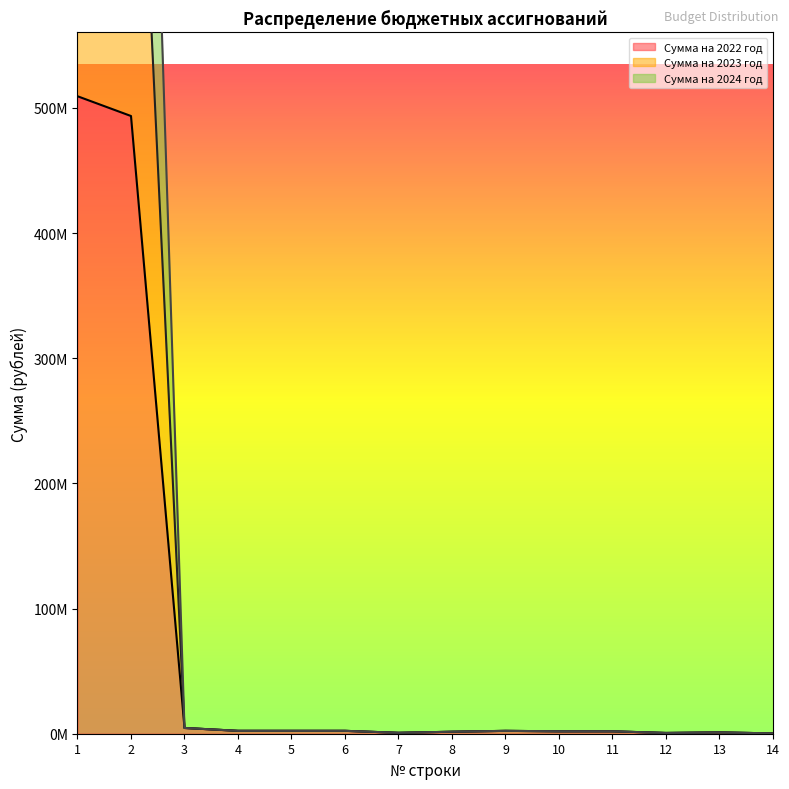

List the series in order of their overall mean, lowest first.

Сумма на 2022 год, Сумма на 2024 год, Сумма на 2023 год